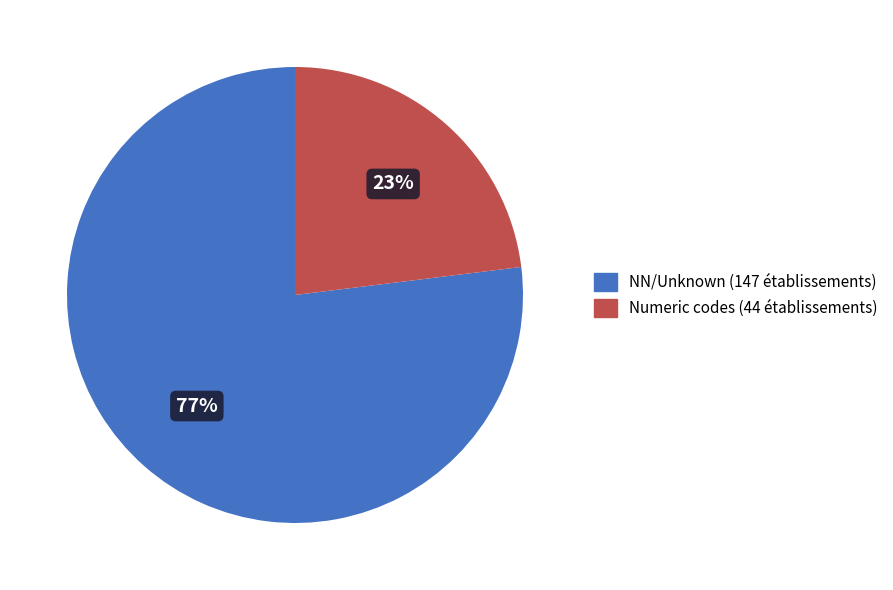

Which category accounts for the majority?

NN/Unknown (147 établissements)